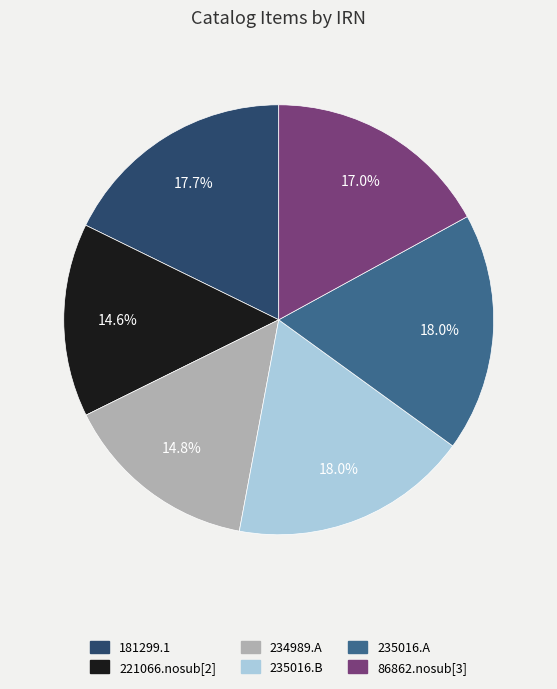

To the nearest percent, what percentage of the pie is 221066.nosub[2]?

15%